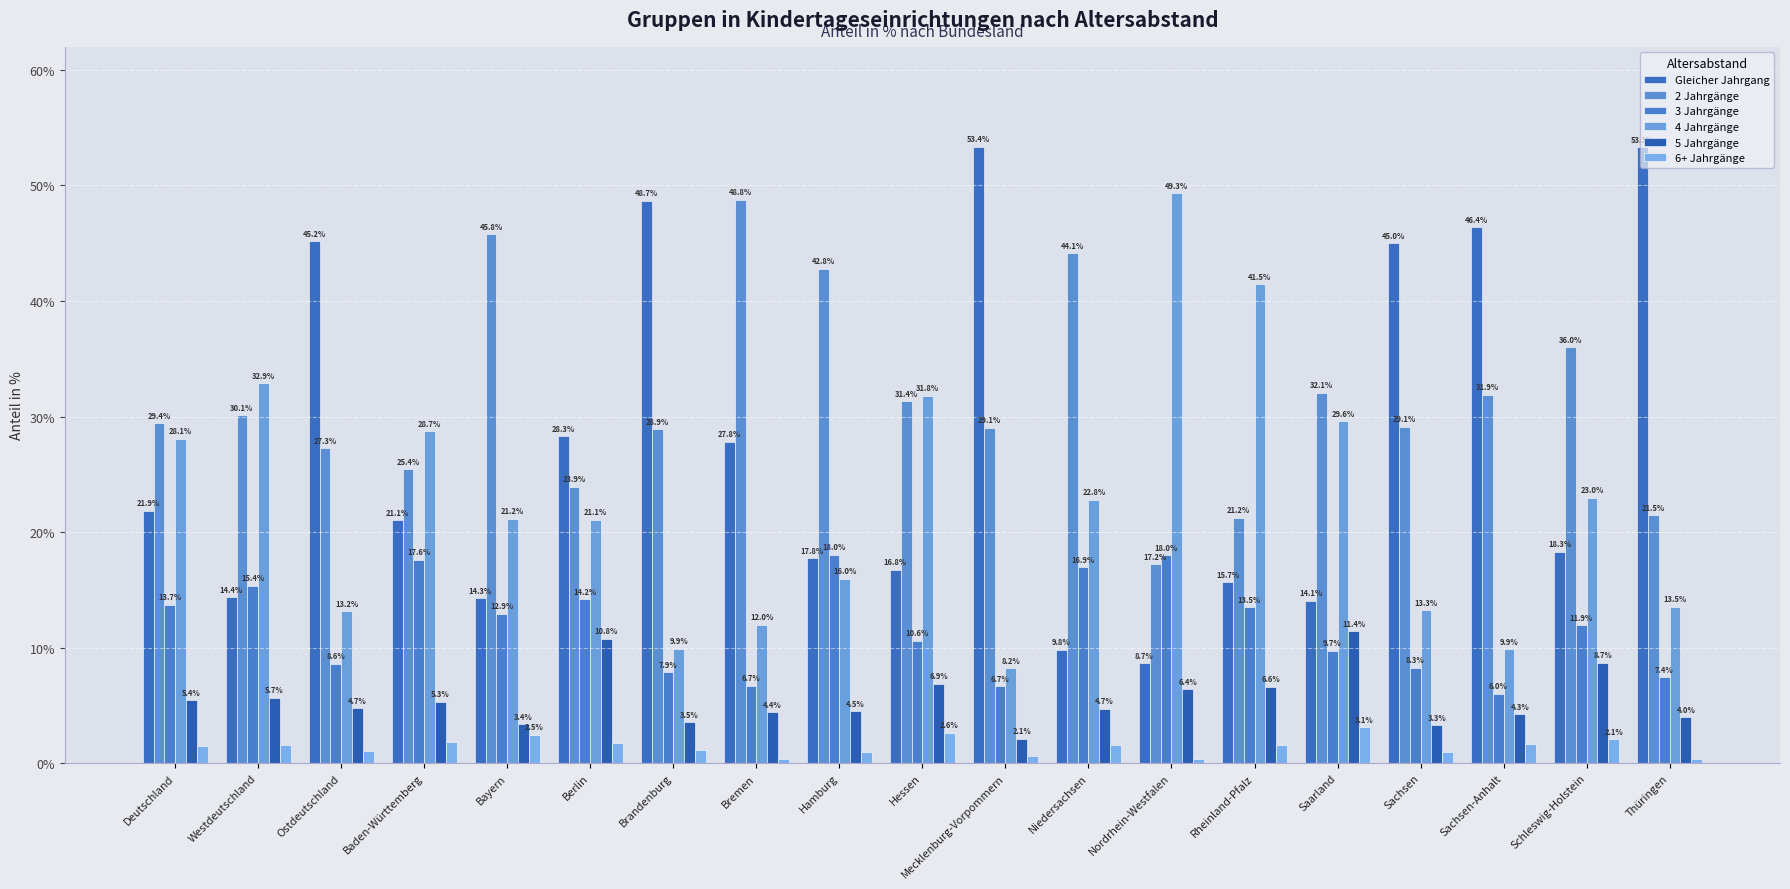

What is the total value across all series at Brandenburg?

100.0